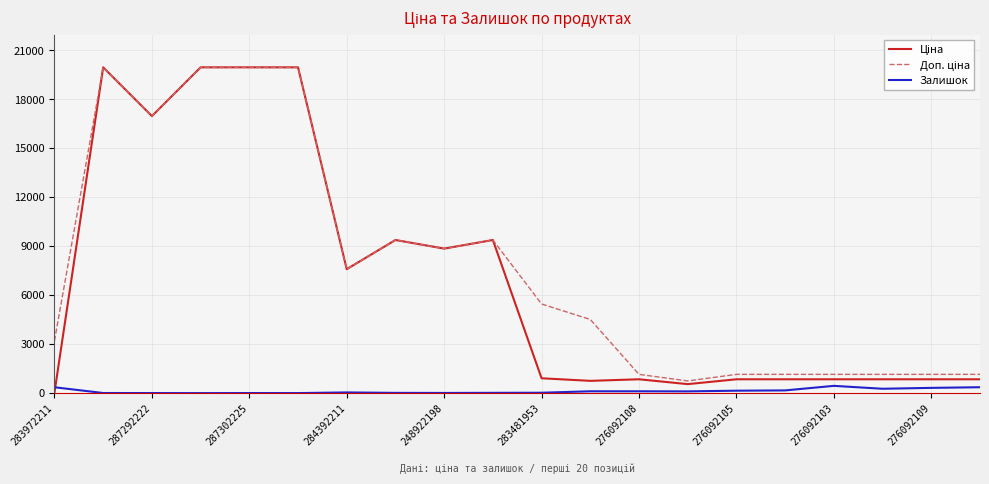

The value of Залишок at 276092103 is 446.0. True or false?

True